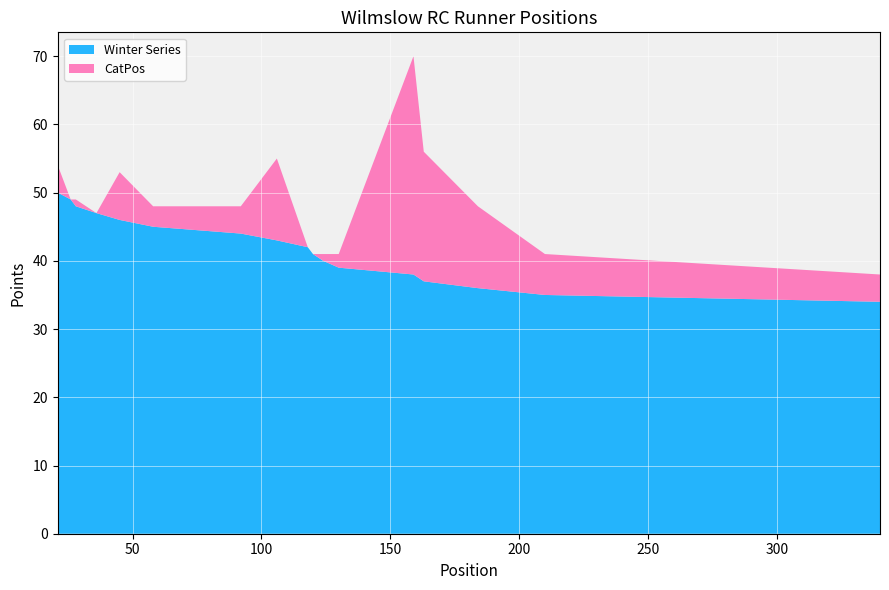

What is the lowest value of the Winter Series series?

34